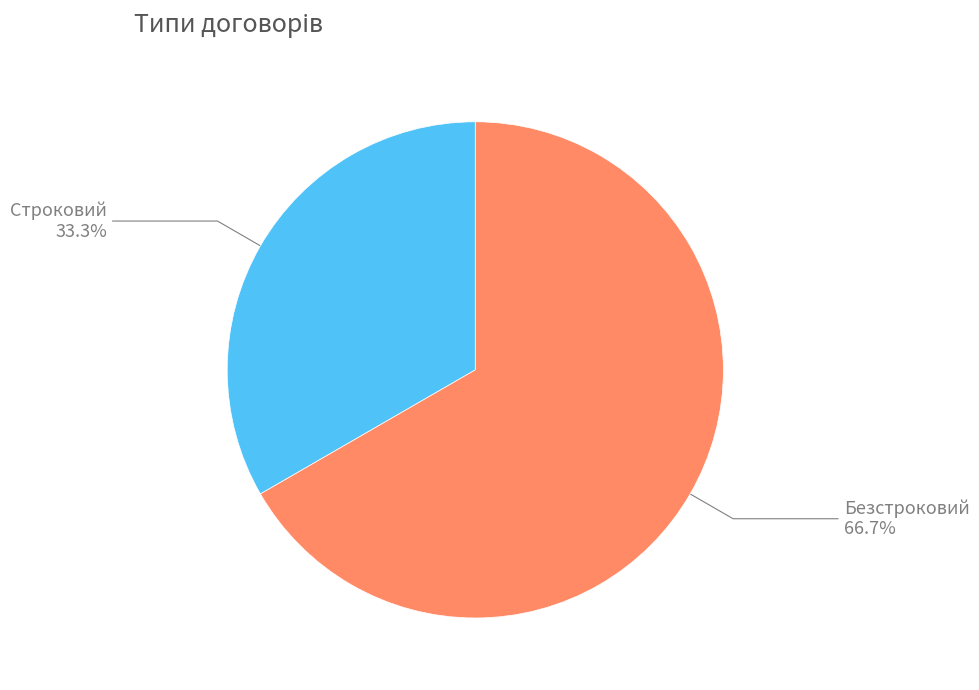

Is it true that Строковий is 47% of the pie?

False